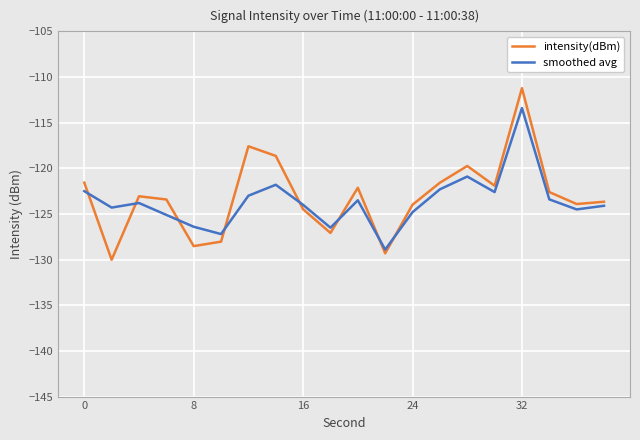

What is the value of the intensity(dBm) point at the 17th from the left?

-111.2